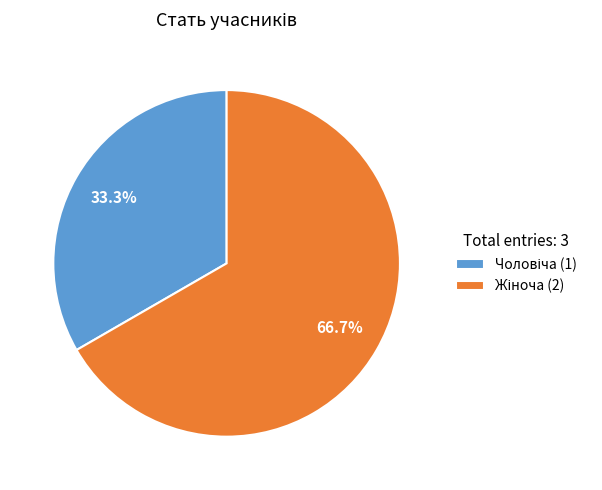

Does any single category account for the majority?

Yes